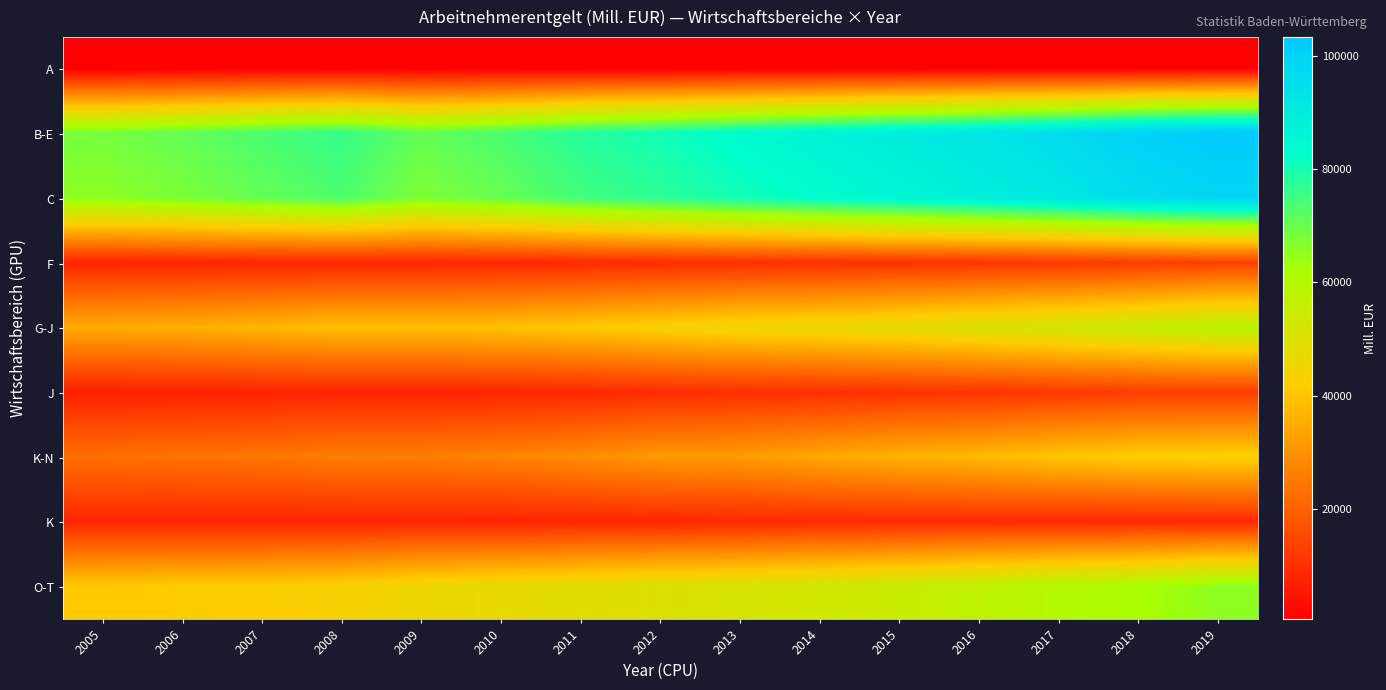

Which series has the largest range (max minus min)?

B-E